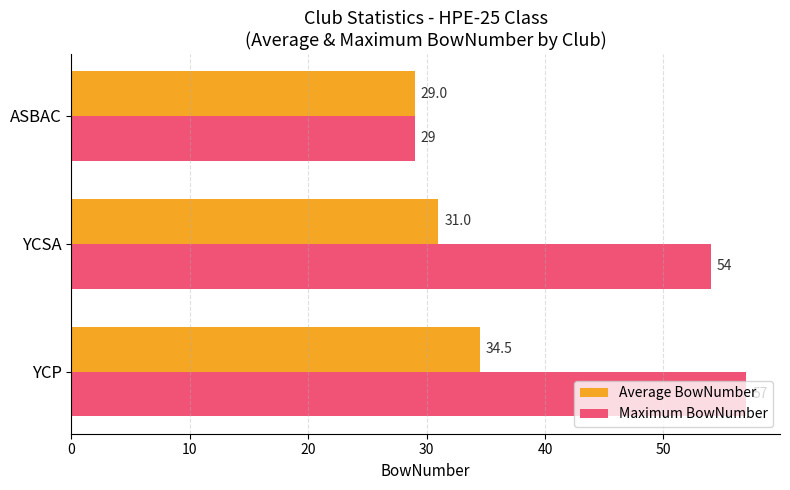

How many values in the Average BowNumber series are below 31?

1